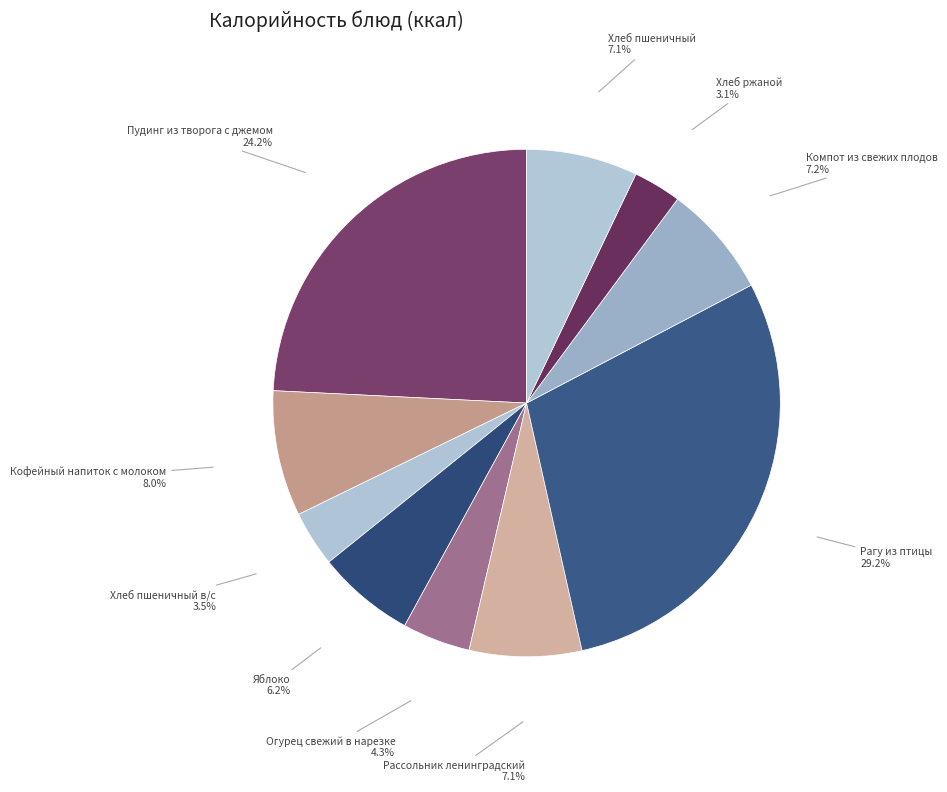

Which slice is the largest?

Рагу из птицы